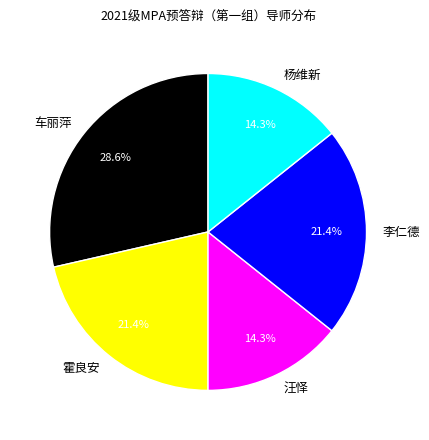

True or false: 车丽萍 accounts for 15% of the total.

False